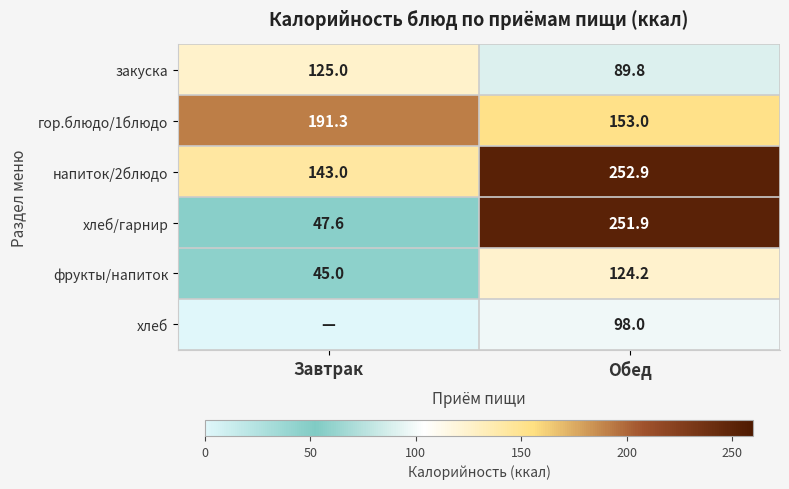

What is the average value of the гор.блюдо/1блюдо series?

172.2